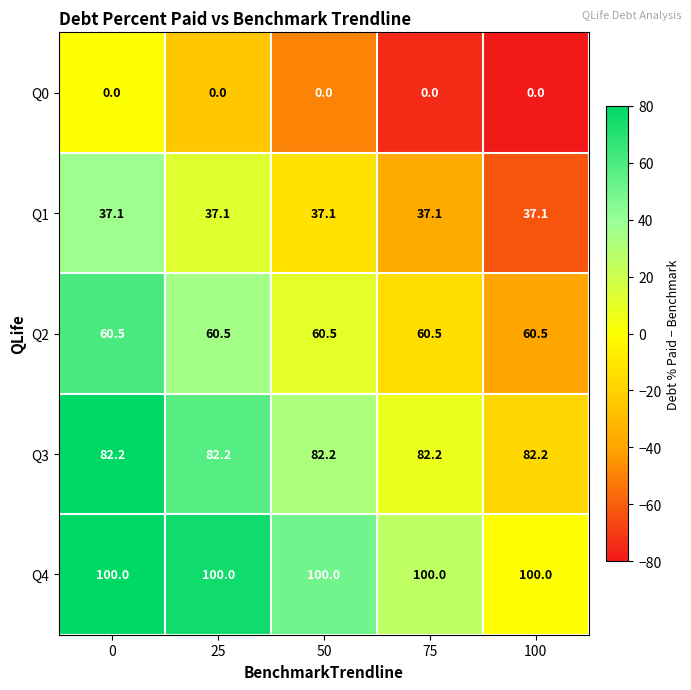

The value of Q2 at 50 is 60.5. True or false?

True